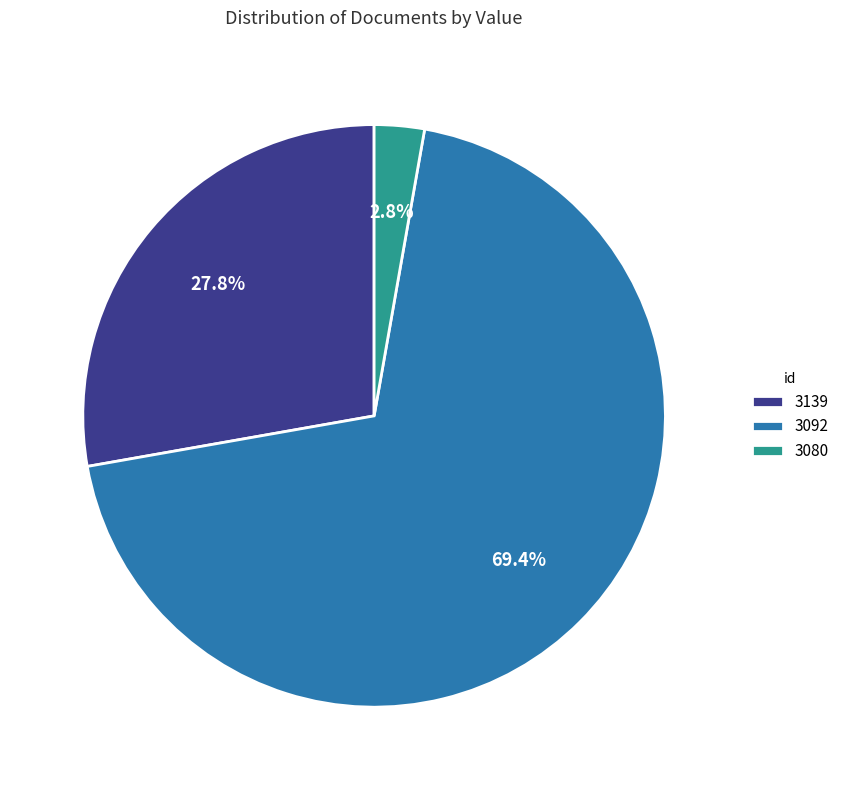

To the nearest percent, what is the combined percentage of 3139 and 3080?

31%